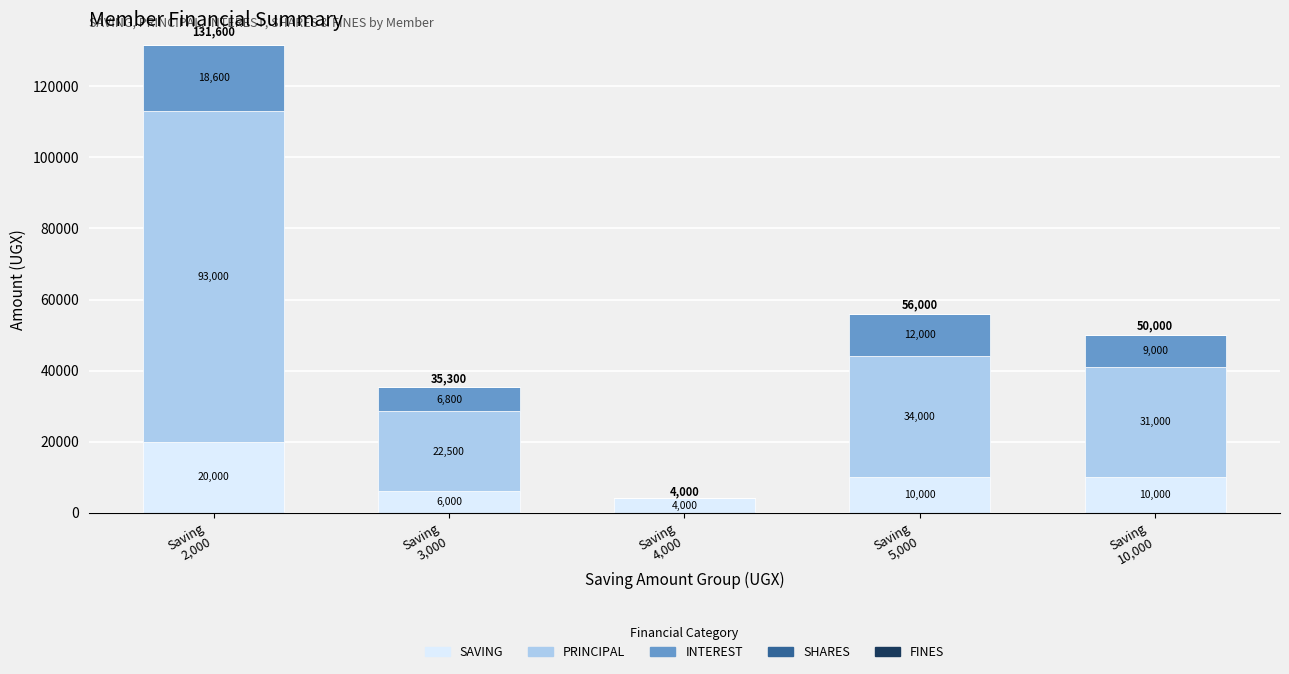

What is the sum of all SAVING values?

50000